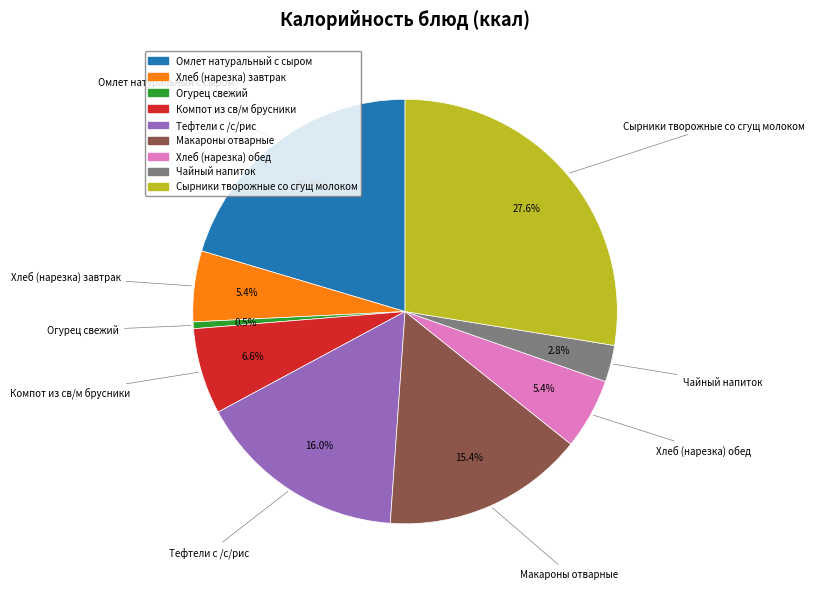

Which slice is the smallest?

Огурец свежий